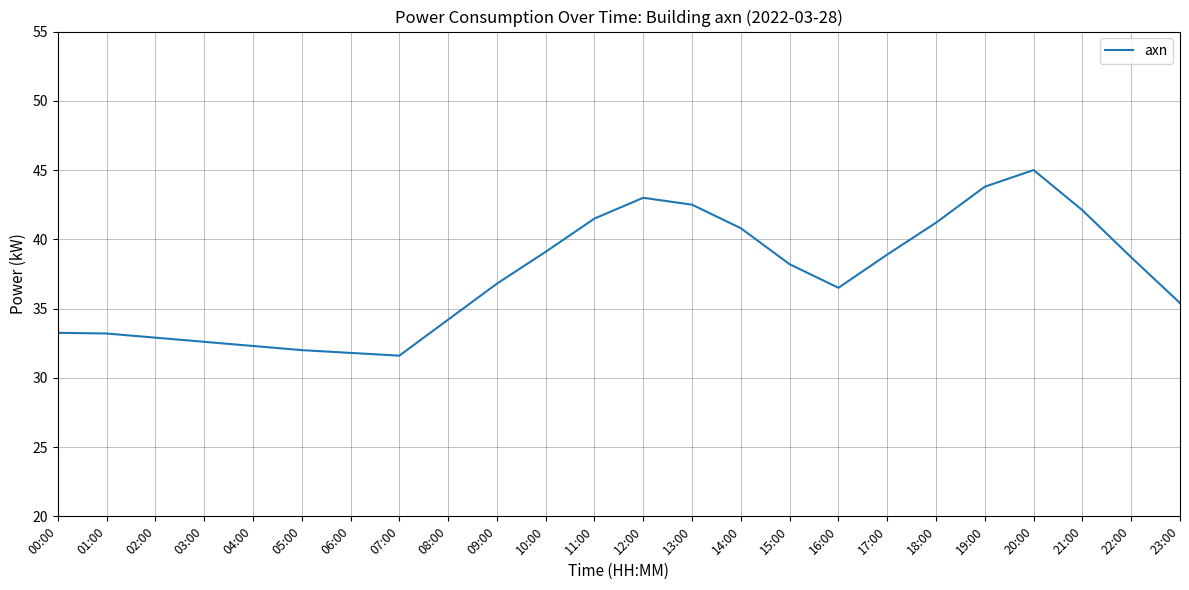

What is the change in value from 08:00 to 11:00?

+7.3